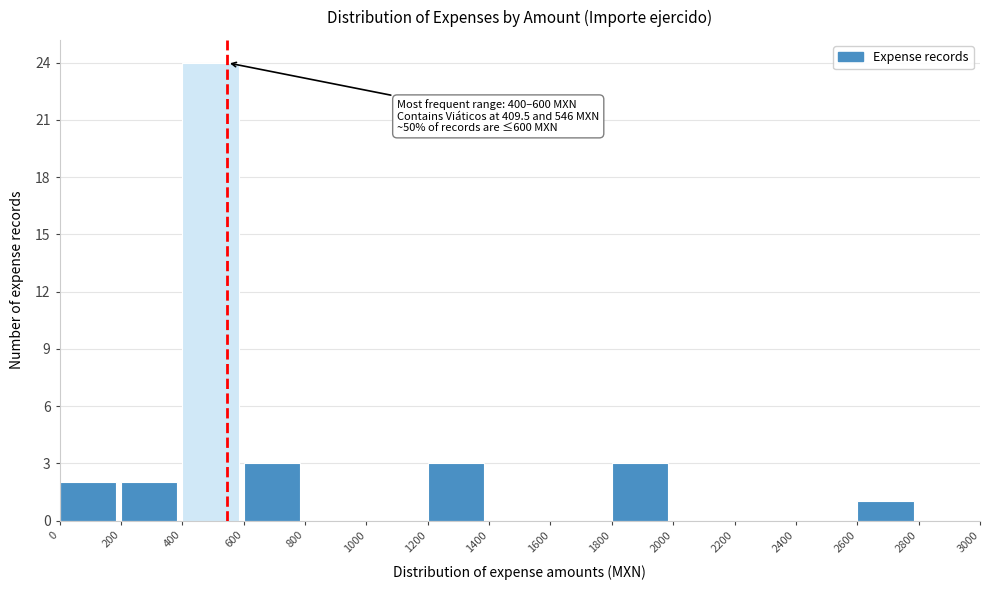

Over which range of the x-axis is the bar tallest?

400 to 600